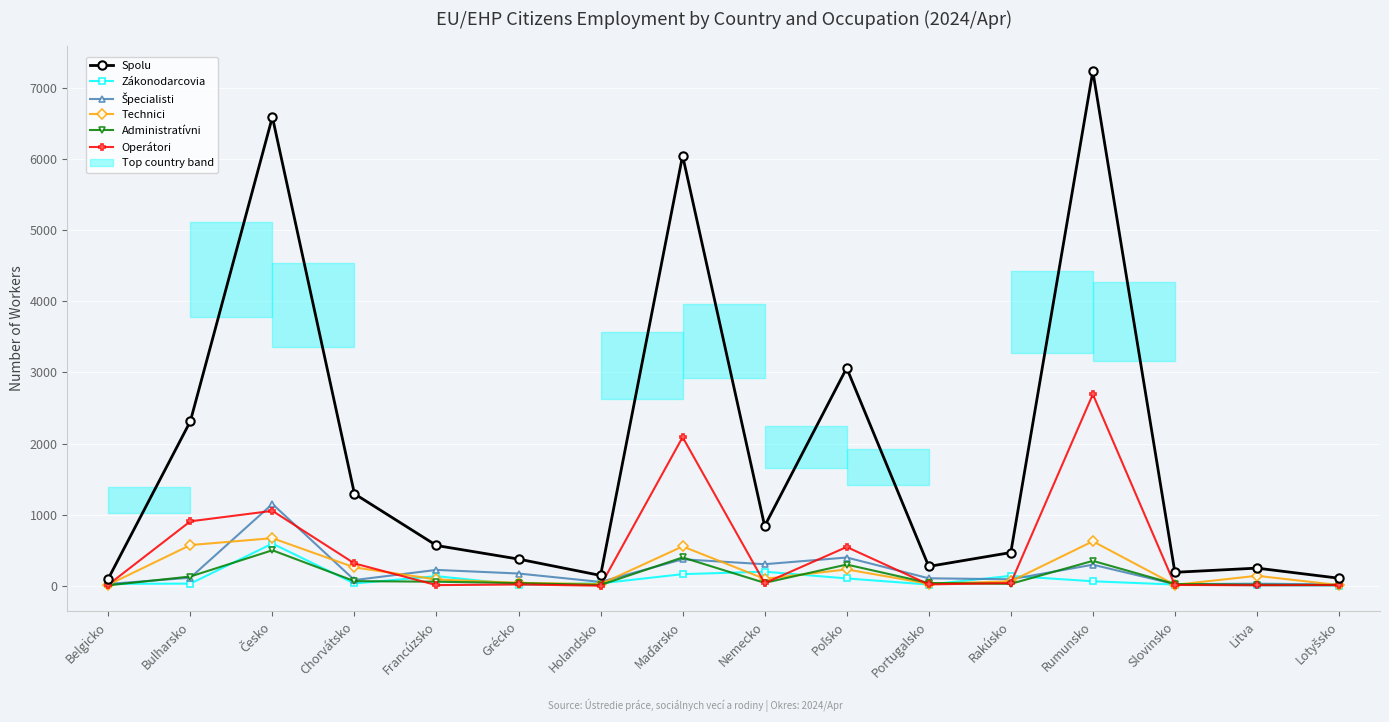

What are all the series names shown in the legend?

Spolu, Zákonodarcovia, Špecialisti, Technici, Administratívni, Operátori